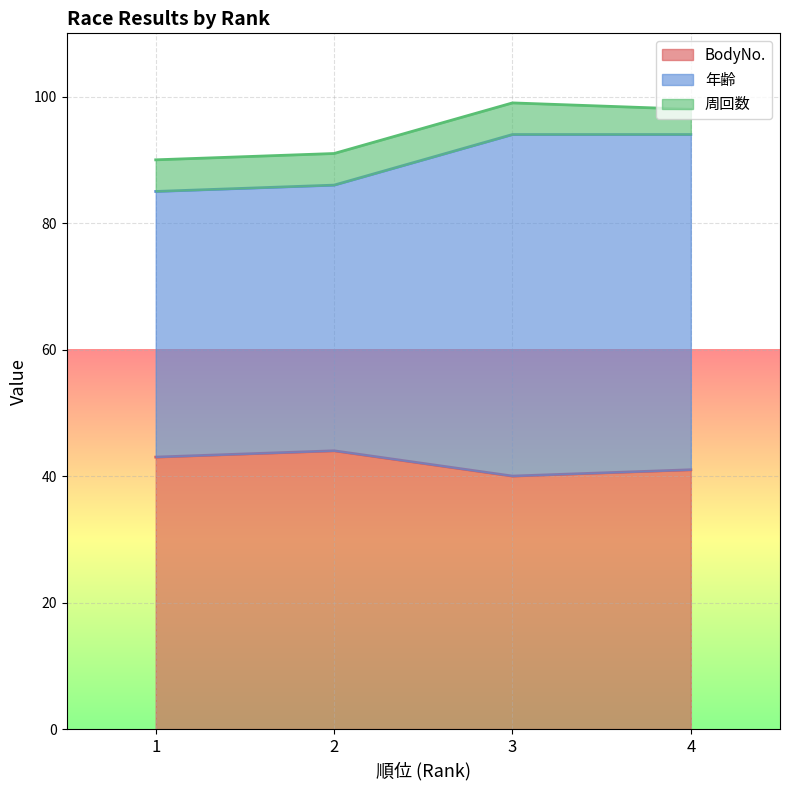

True or false: 年齢 and BodyNo. intersect in this chart.

False